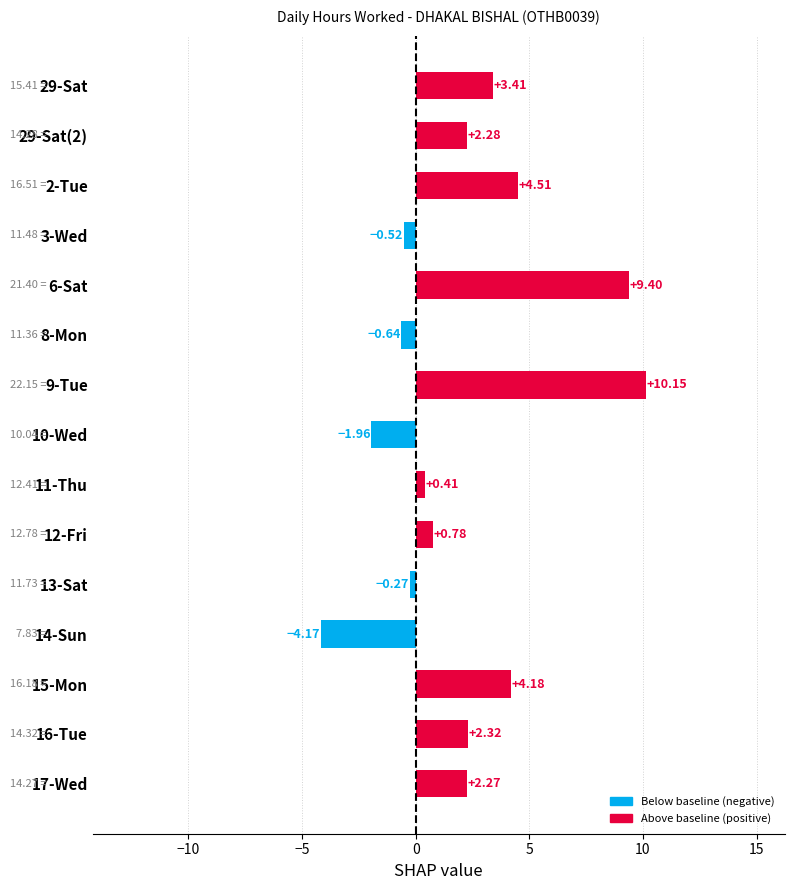

How many categories are shown in the chart?

15